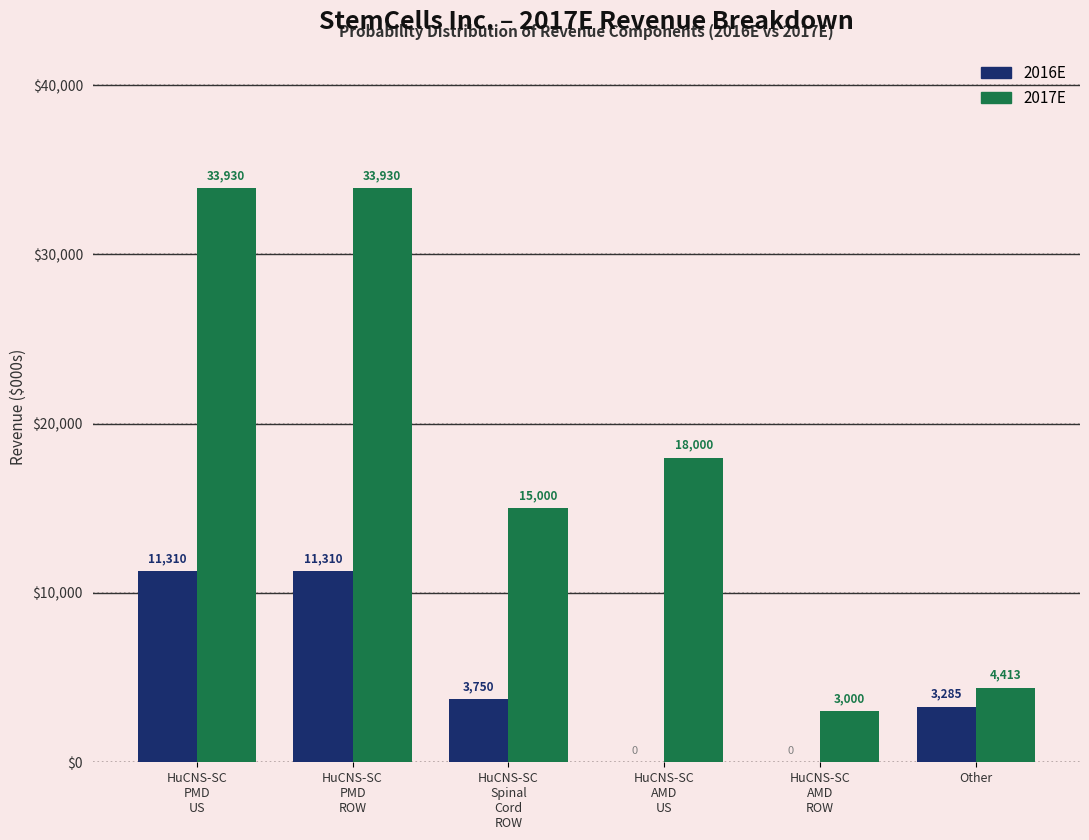

What is the sum of all 2017E values?

108273